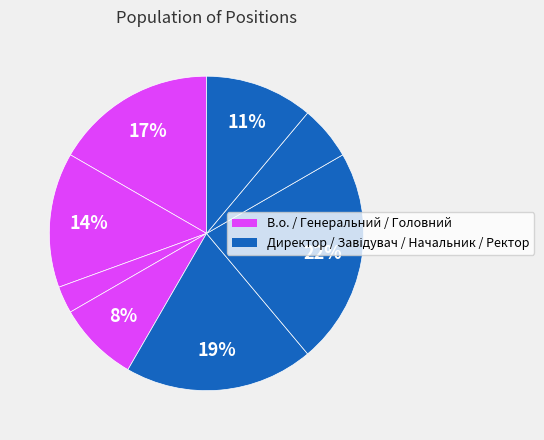

Does any single category account for the majority?

No